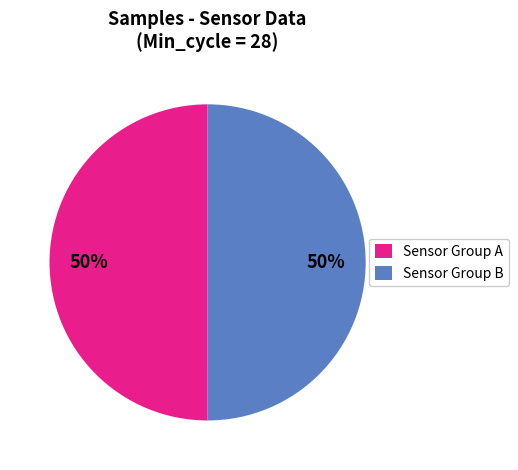

What is the ratio of the value at Sensor Group A to the value at Sensor Group B?

1.0